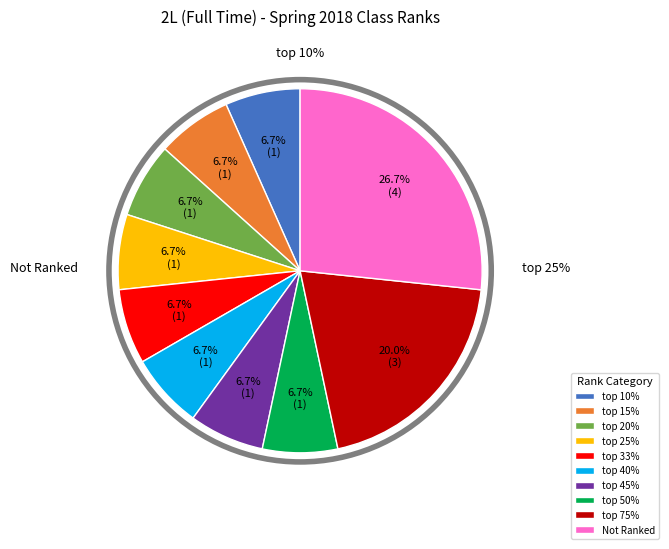

Does any single category account for the majority?

No